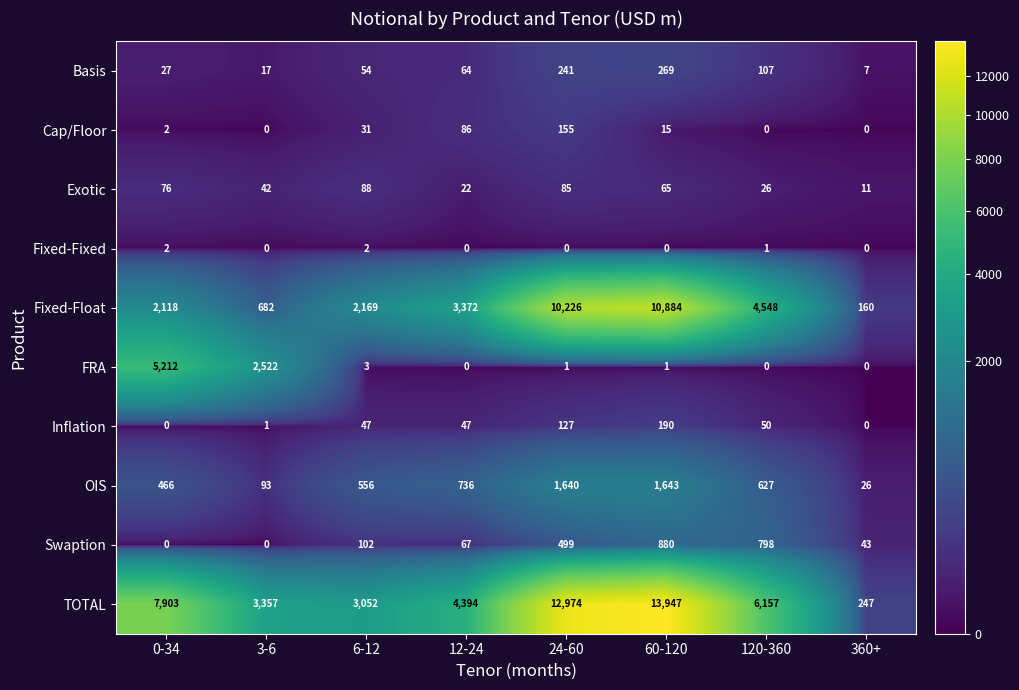

What is the total value across all series at 0-34?

15806